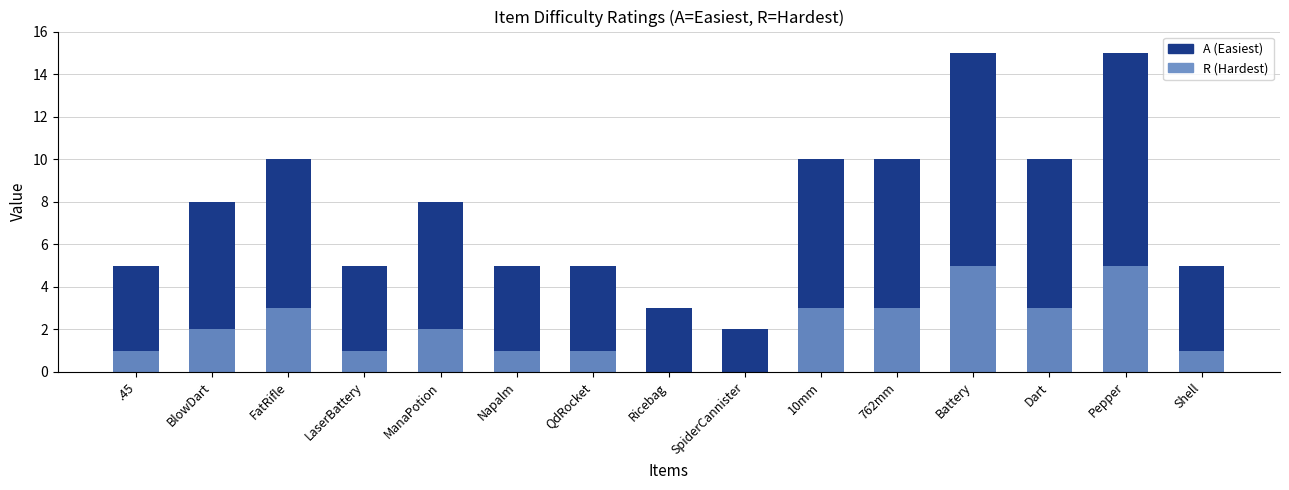

List the series in order of their peak value, highest first.

A (Easiest), R (Hardest)